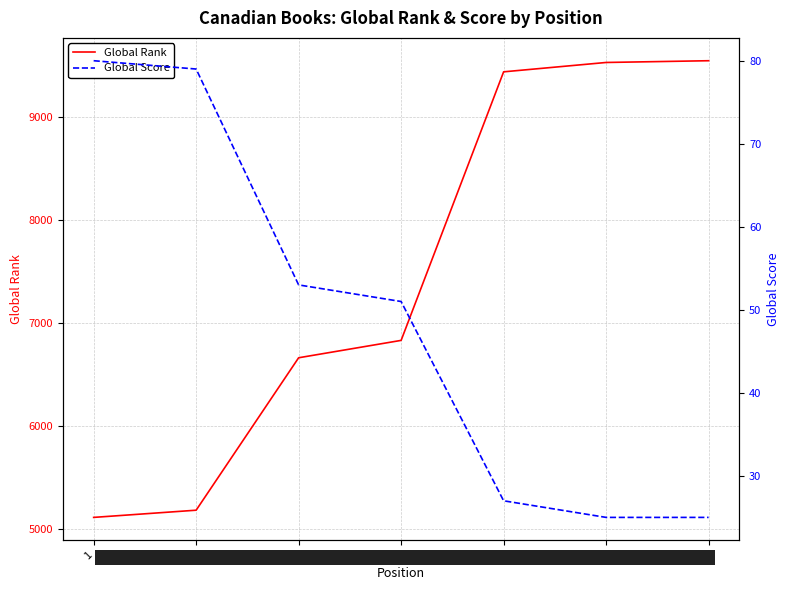

How many lines are shown in the chart?

2